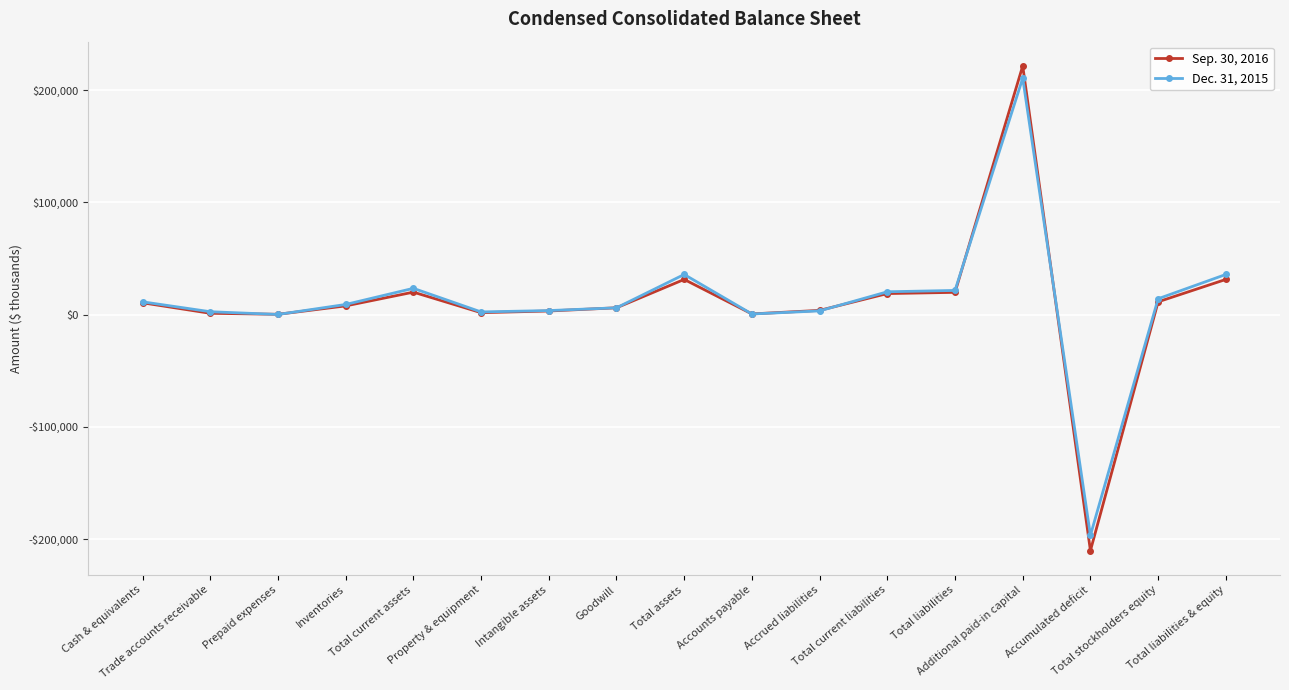

Reading left to right, what are all the values shown in this chart?

Sep. 30, 2016: Cash & equivalents=10613	Trade accounts receivable=1270	Prepaid expenses=375	Inventories=7851	Total current assets=20109	Property & equipment=1816	Intangible assets=3312	Goodwill=6163	Total assets=31435	Accounts payable=693	Accrued liabilities=3874	Total current liabilities=18840	Total liabilities=19932	Additional paid-in capital=221657	Accumulated deficit=-210176	Total stockholders equity=11503	Total liabilities & equity=31435
Dec. 31, 2015: Cash & equivalents=11485	Trade accounts receivable=2660	Prepaid expenses=229	Inventories=9131	Total current assets=23505	Property & equipment=2472	Intangible assets=3687	Goodwill=6163	Total assets=35862	Accounts payable=643	Accrued liabilities=3421	Total current liabilities=20429	Total liabilities=21630	Additional paid-in capital=210760	Accumulated deficit=-196537	Total stockholders equity=14232	Total liabilities & equity=35862